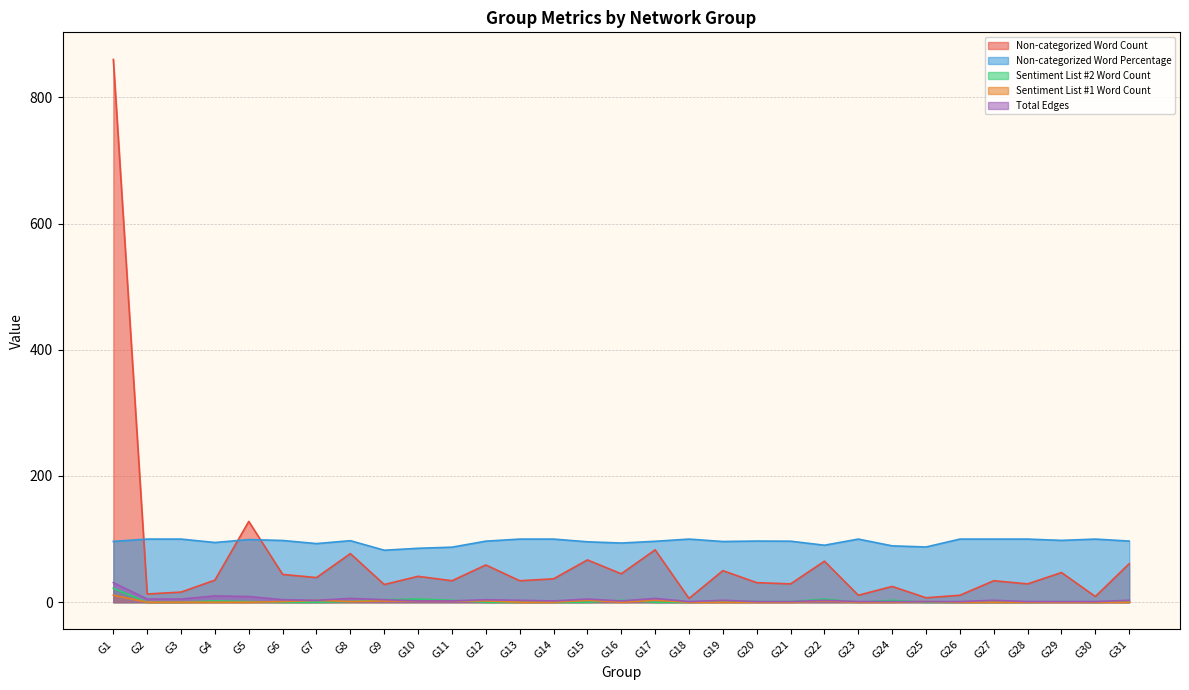

At G18, list the series in order from largest to smallest.

Non-categorized Word Percentage, Non-categorized Word Count, Total Edges, Sentiment List #2 Word Count, Sentiment List #1 Word Count